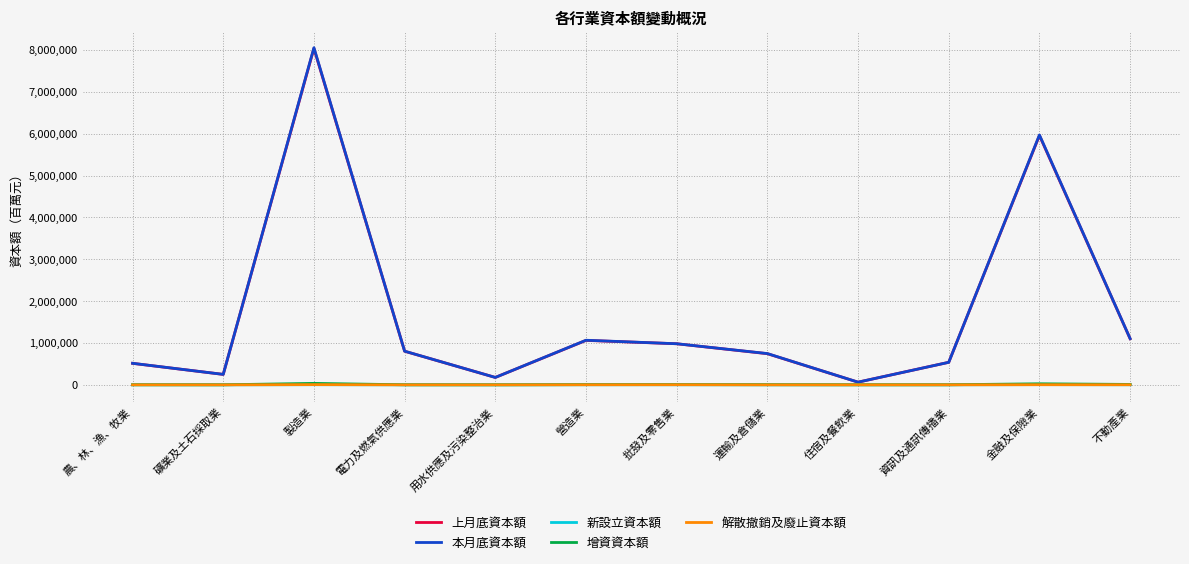

What are all the series names shown in the legend?

上月底資本額, 本月底資本額, 新設立資本額, 增資資本額, 解散撤銷及廢止資本額